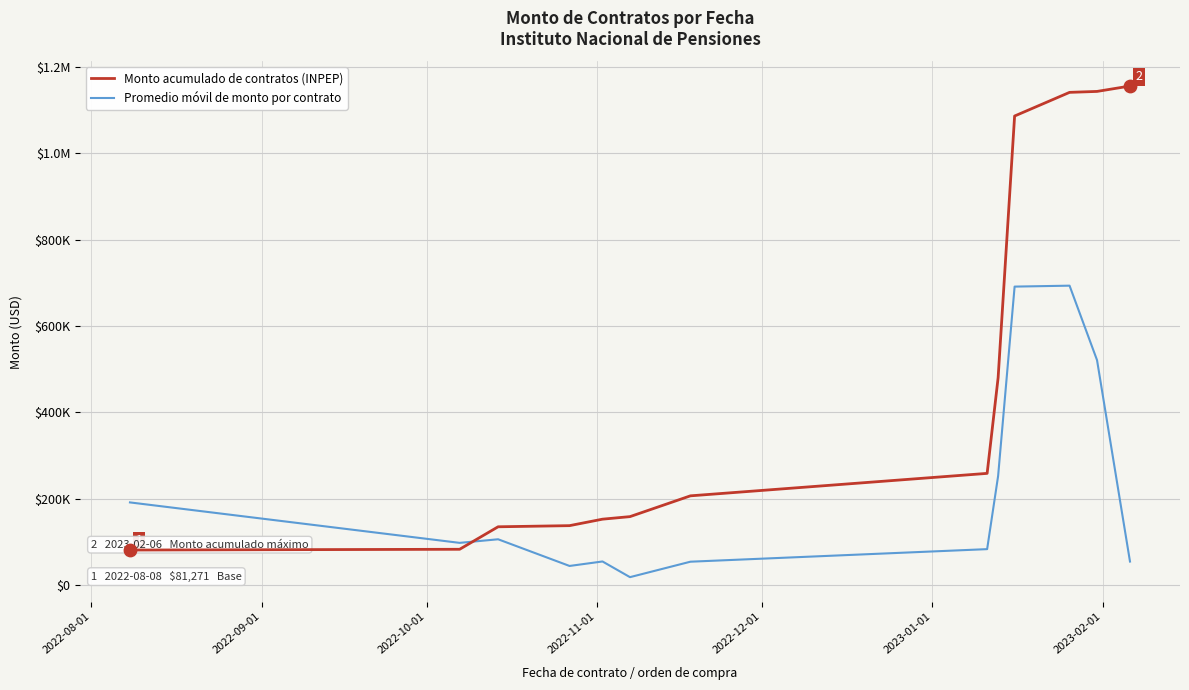

At how many categories does at least one series exceed 65000?

13